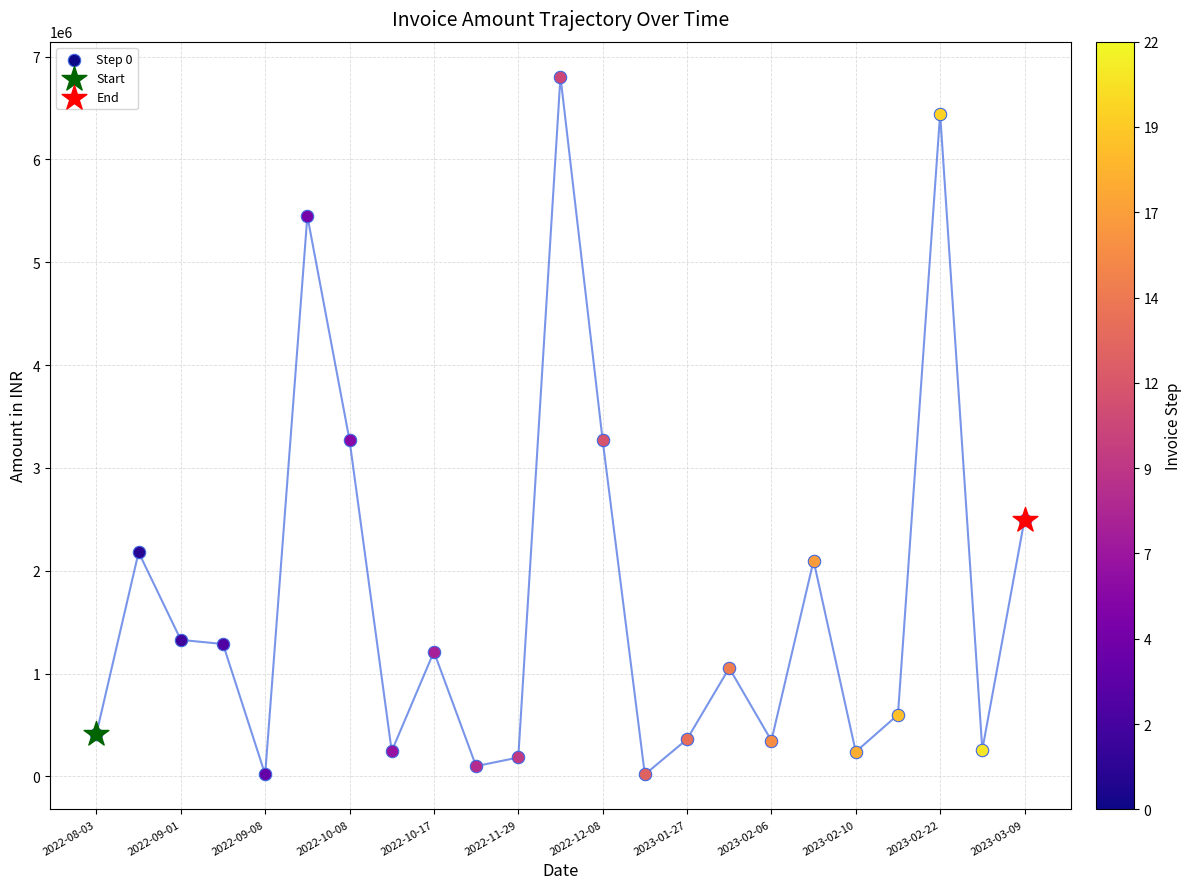

Which has a higher value, 2022-10-03 or 2023-02-23?

2022-10-03